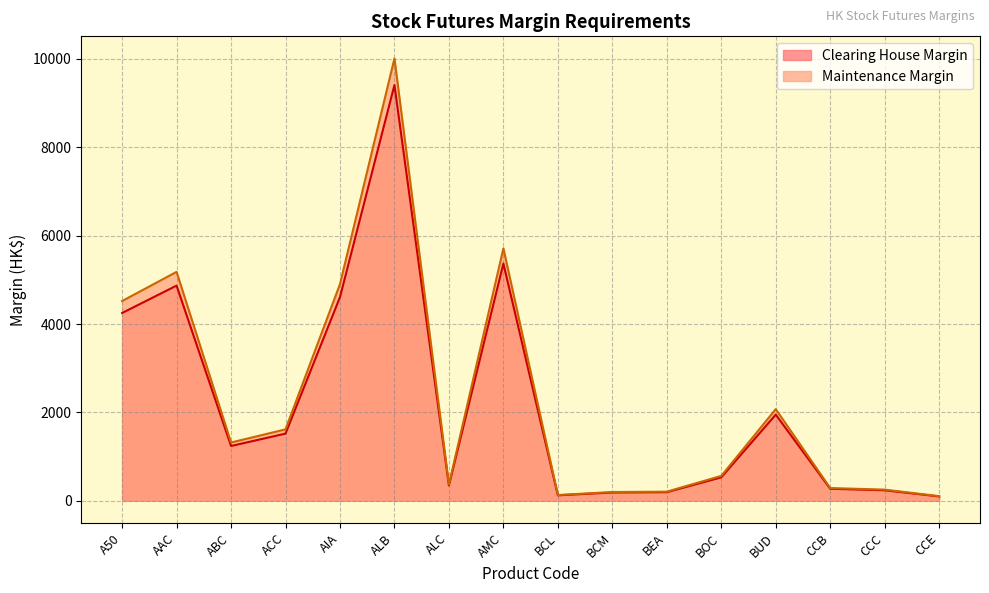

Which series has the widest spread of values?

Maintenance Margin